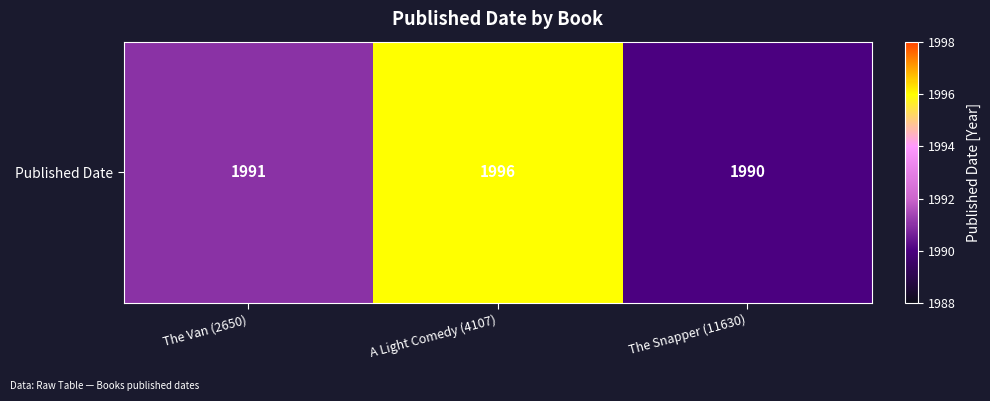

What is the minimum value shown in the chart?

1990